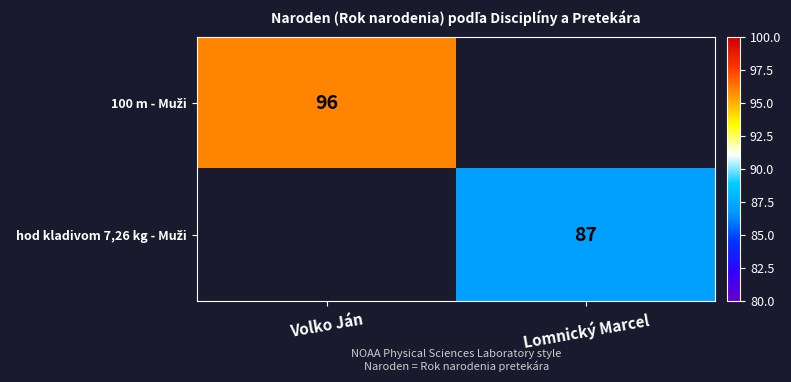

Read the 100 m - Muži value at Volko Ján.

96.0